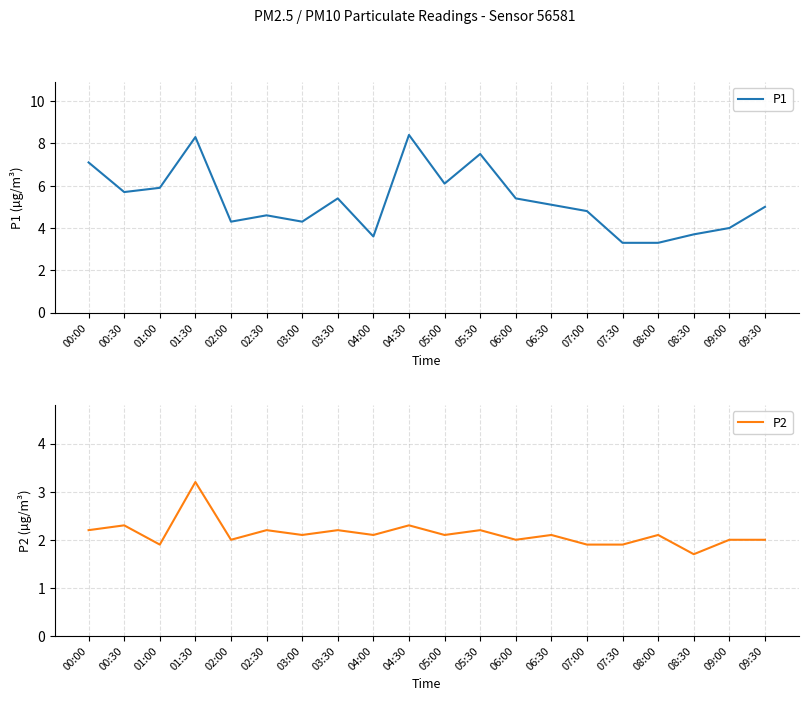

In P1, how many points are lower than both neighbors (excluding endpoints)?

5